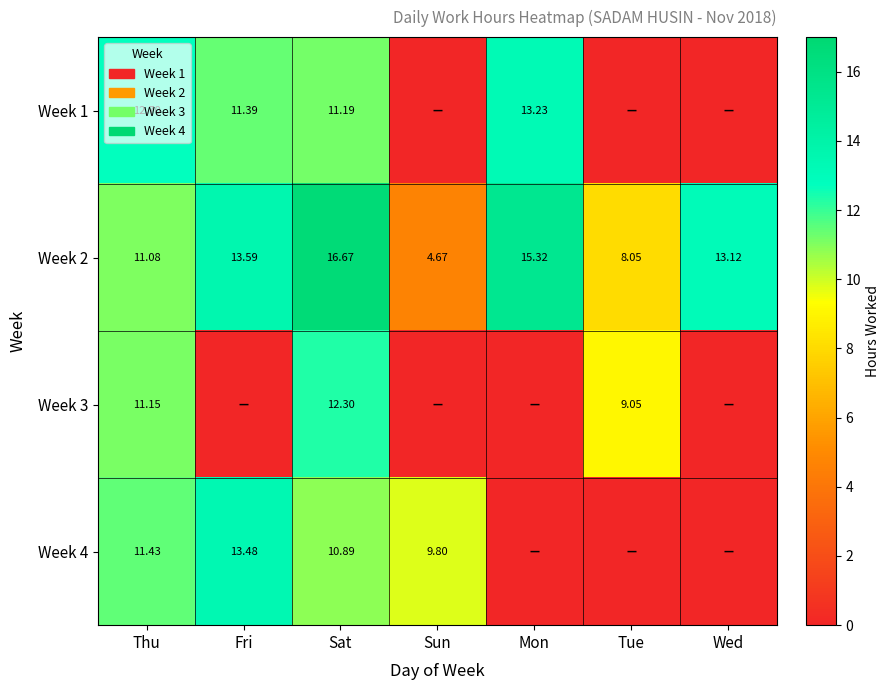

Rank the categories by Week 2 value from highest to lowest.

Sat, Mon, Fri, Wed, Thu, Tue, Sun